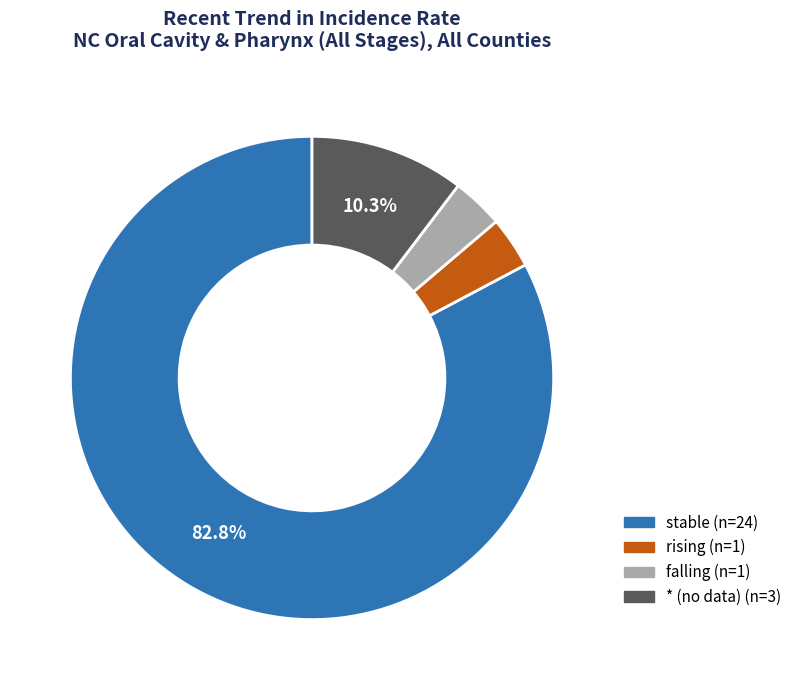

Does any single category account for the majority?

Yes